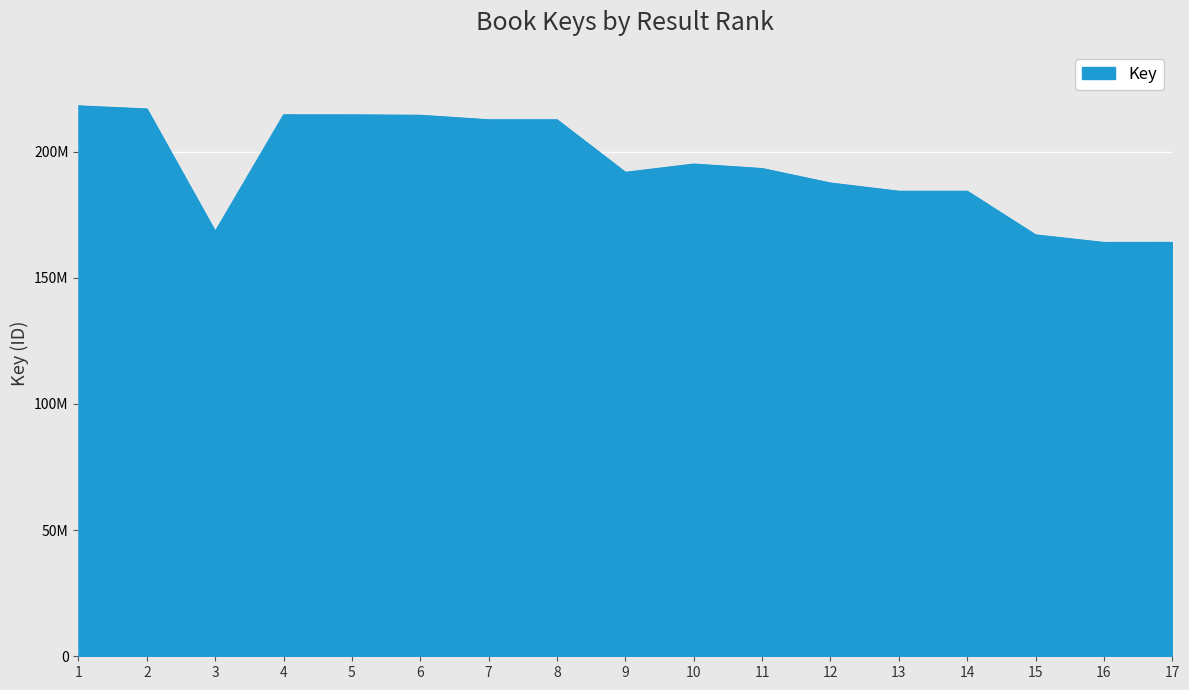

What is the sum of all values?

3304099924